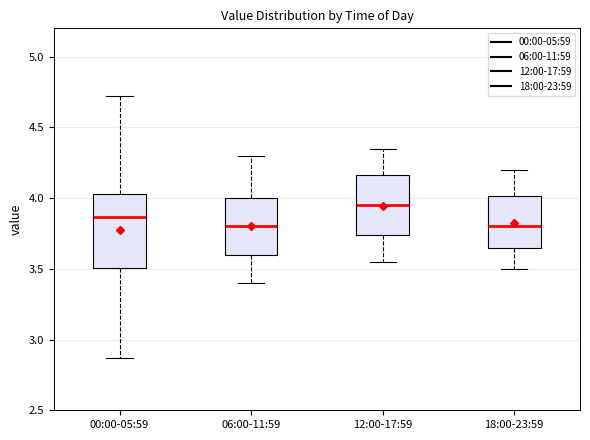

Comparing the boxes themselves (not the whiskers), which one is the tallest?

00:00-05:59